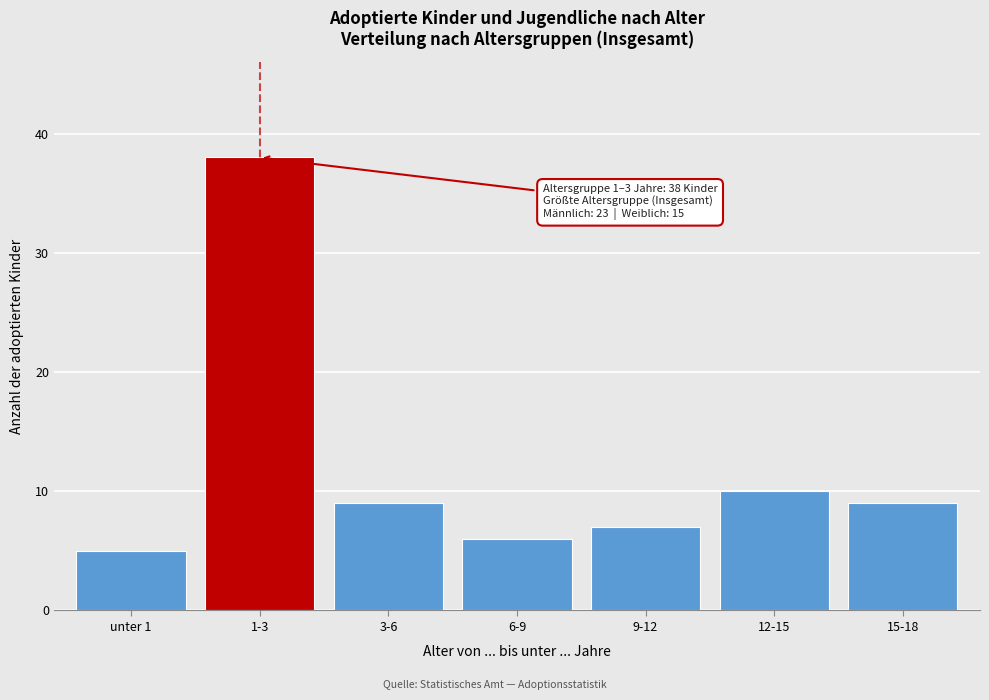

Reading left to right, what are all the values shown in this chart?

unter 1=5	1-3=38	3-6=9	6-9=6	9-12=7	12-15=10	15-18=9